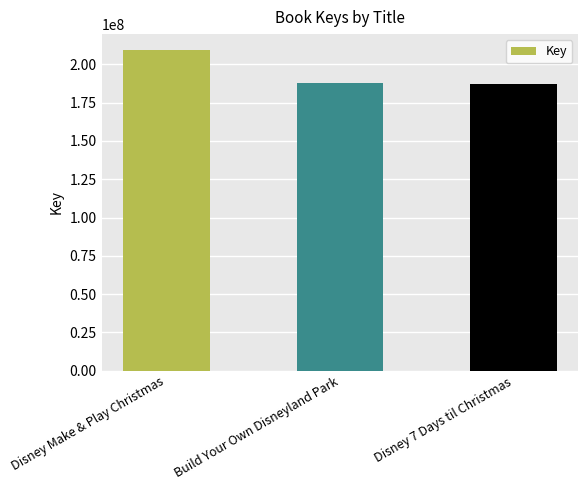

What is the ratio of the value at Disney Make & Play Christmas to the value at Build Your Own Disneyland Park?

1.1